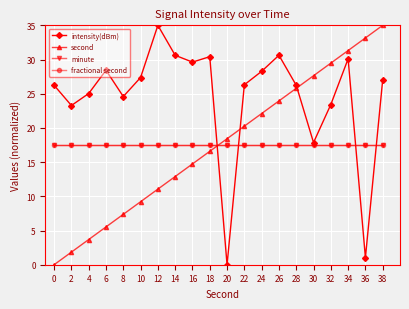

Is it true that minute equals 17.5 at 26?

True